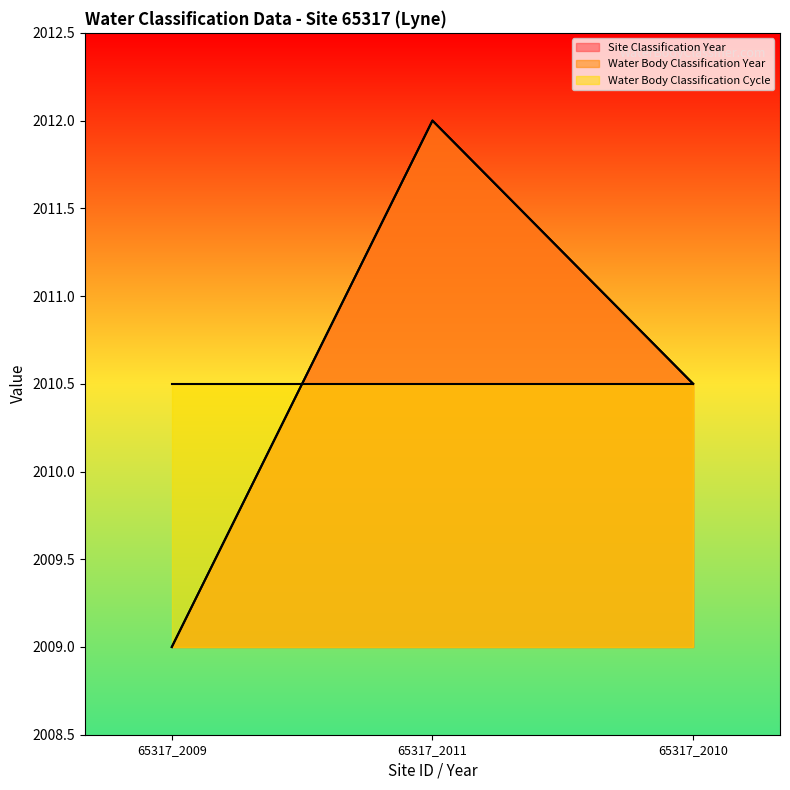

Which series changed the most between 65317_2011 and 65317_2010?

Site Classification Year